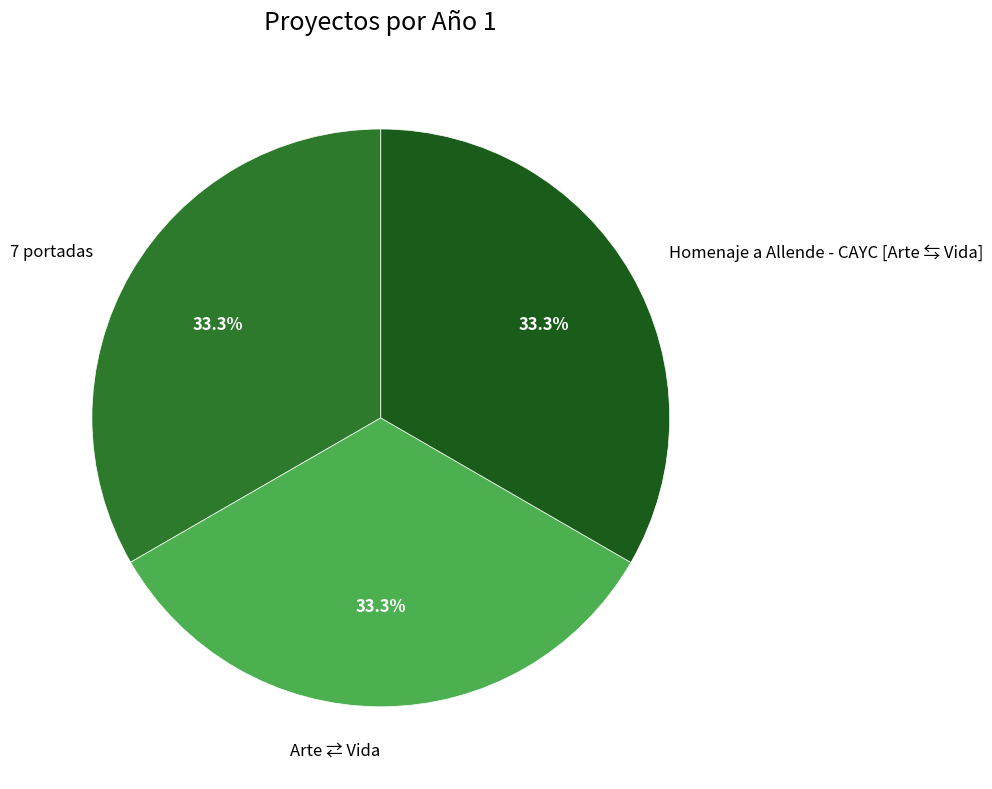

Approximately how many times larger is the value at Homenaje a Allende - CAYC [Arte ⇆ Vida] compared to Arte ⇄ Vida?

1.0